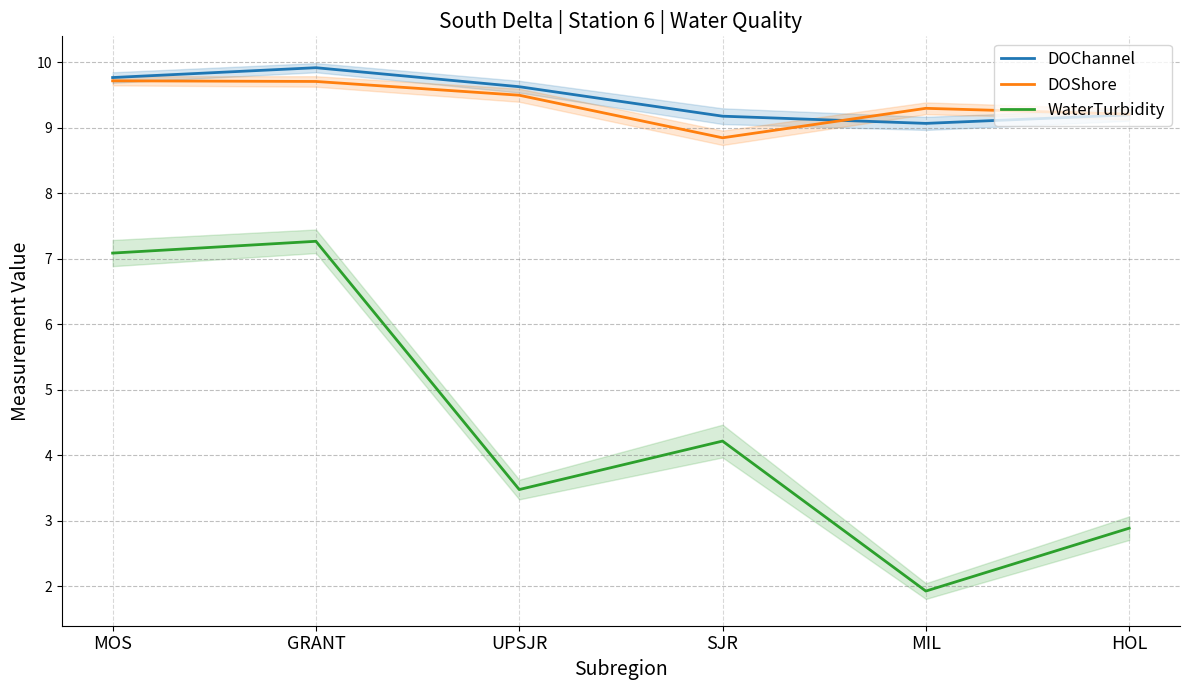

What is the difference between the WaterTurbidity values at SJR and MOS?

2.9